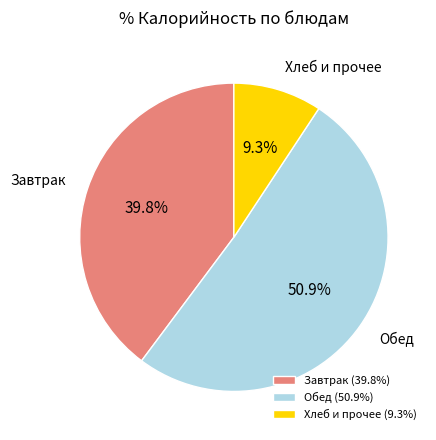

Do Обед (50.9%) and Хлеб и прочее (9.3%) together represent more than half of the pie?

Yes